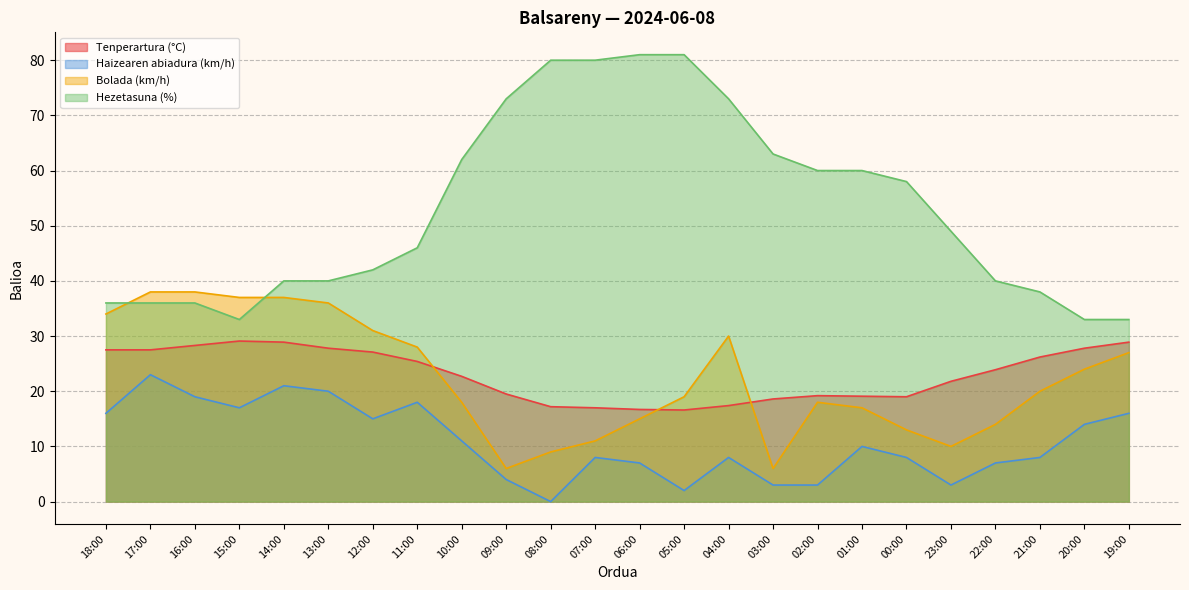

The value of Bolada (km/h) at 15:00 is 12.7. True or false?

False